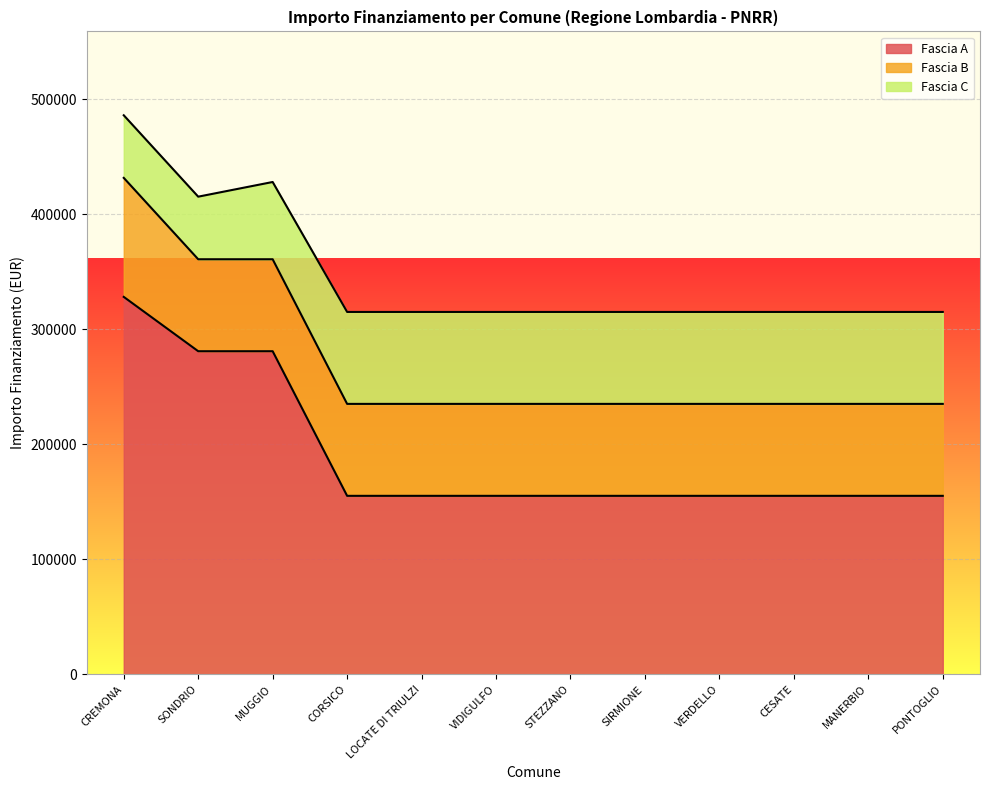

List the labels in order of Fascia C value, largest first.

CORSICO, LOCATE DI TRIULZI, VIDIGULFO, STEZZANO, SIRMIONE, VERDELLO, CESATE, MANERBIO, PONTOGLIO, MUGGIO, CREMONA, SONDRIO